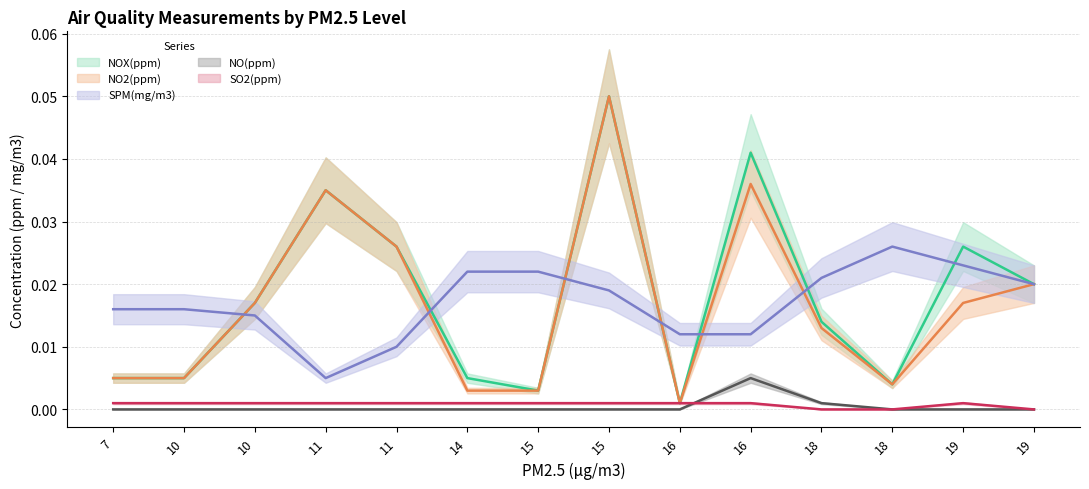

At 19, list the series in order from largest to smallest.

NOX(ppm), SPM(mg/m3), NO2(ppm), SO2(ppm), NO(ppm)